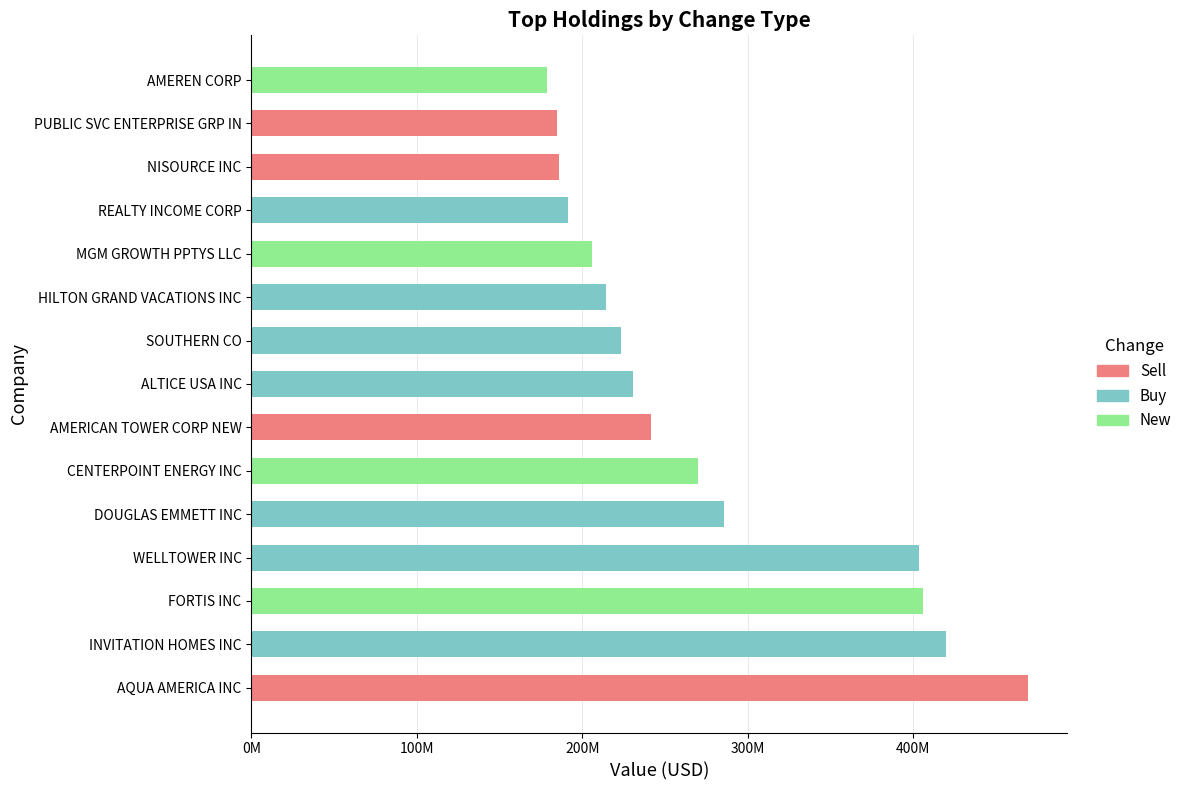

What are all the series names shown in the legend?

Sell, Buy, New